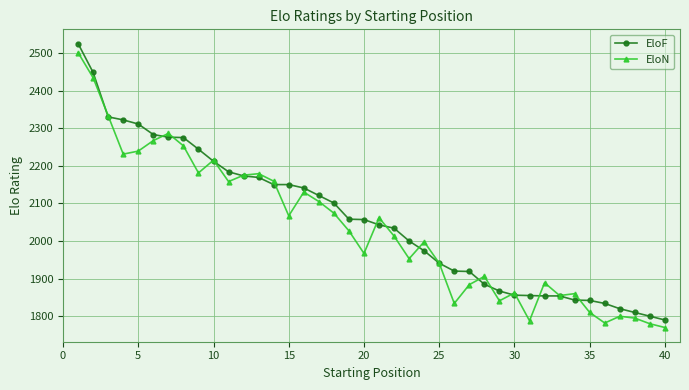

How many values in the EloF series are below 2057?

20